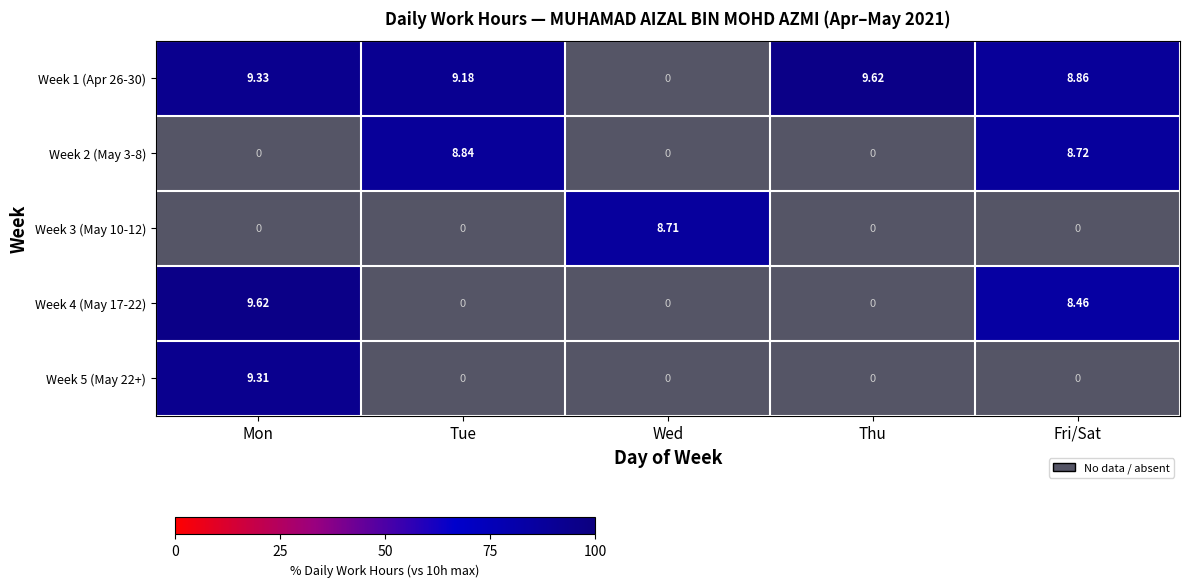

Where is Week 5 (May 22+) nearest to the value 93?

Mon